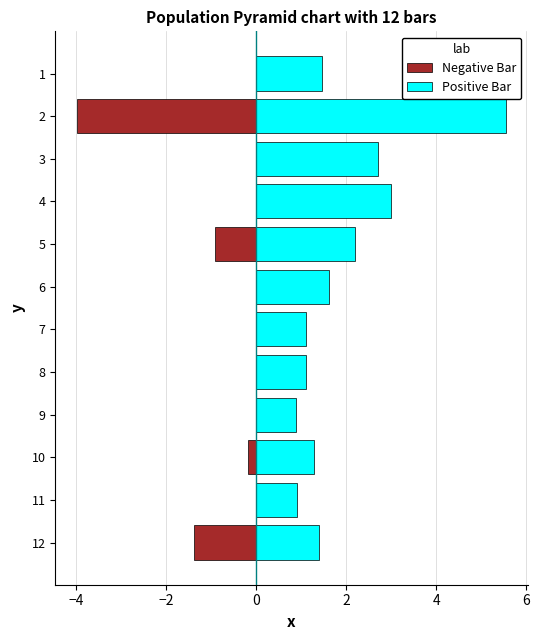

Which has a higher value, 10 or 8?

10